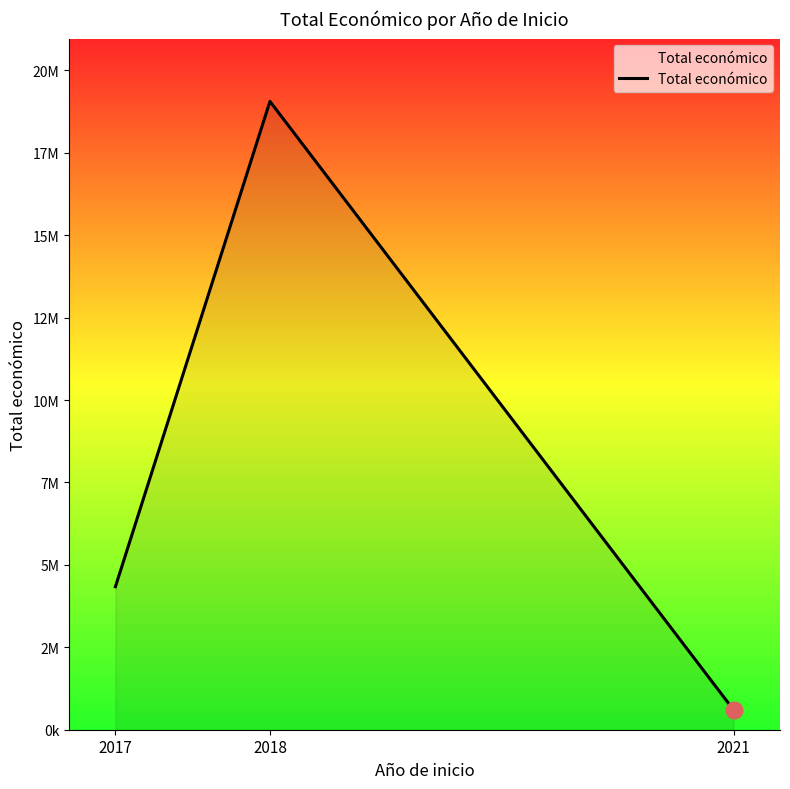

Does the chart have visible grid lines?

No